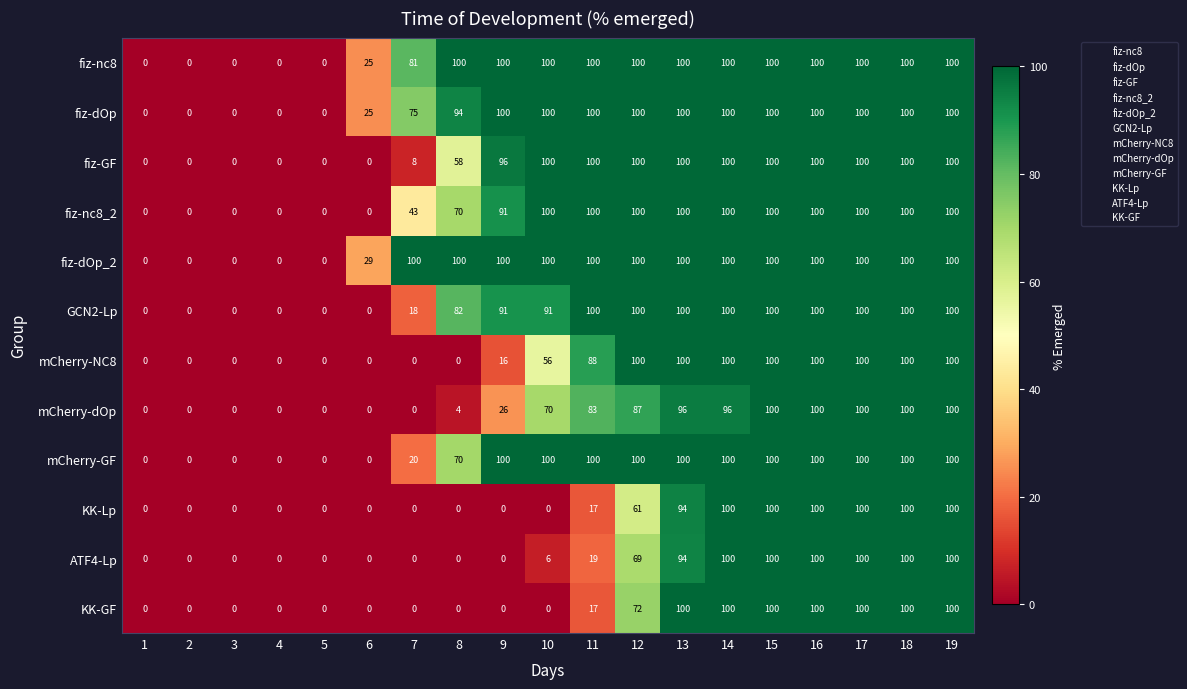

At which label is ATF4-Lp closest to 50?

12